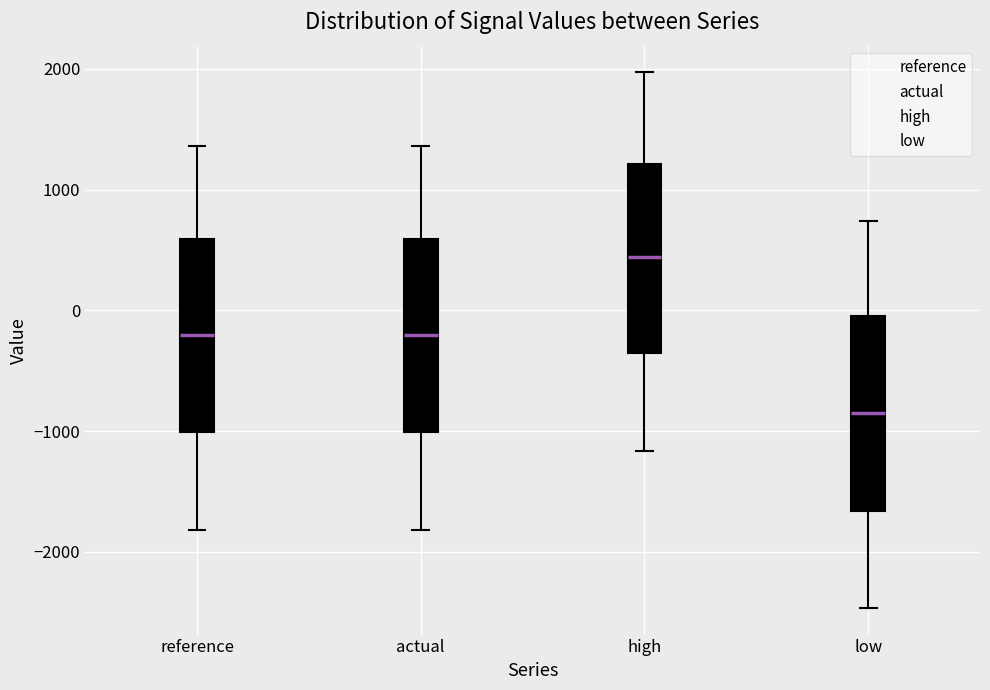

Which box's median line is the lowest?

low